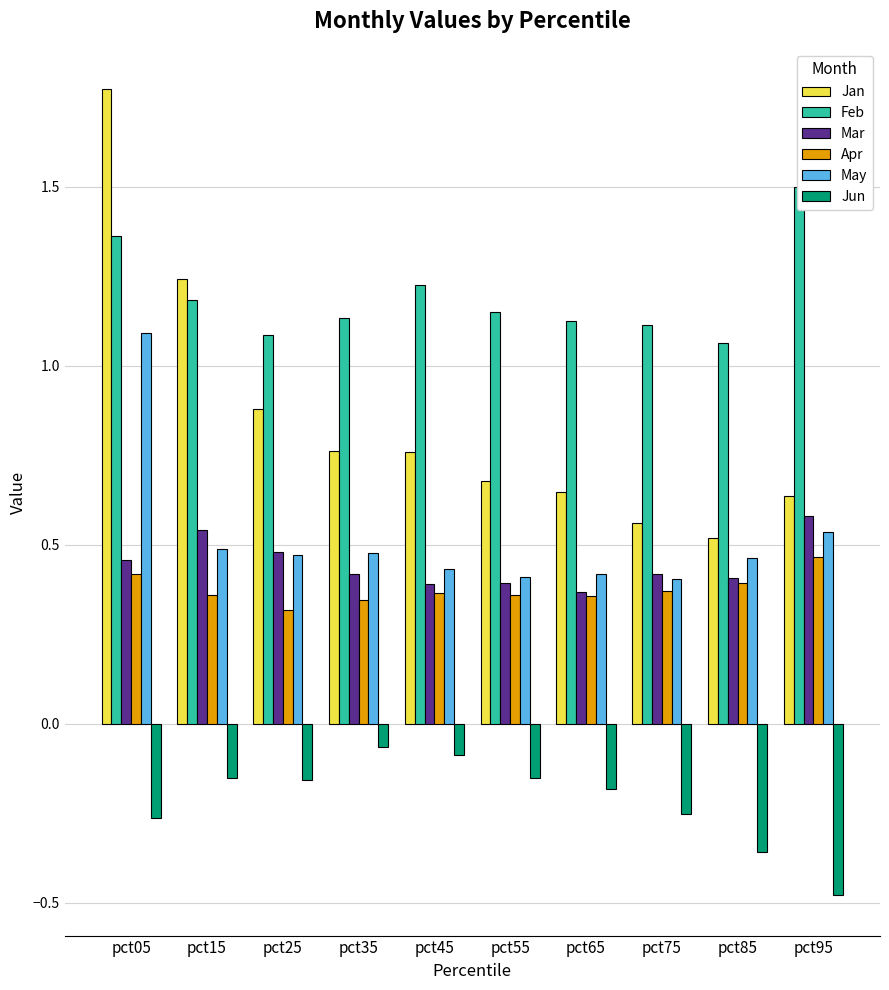

How many bars are there in total?

60